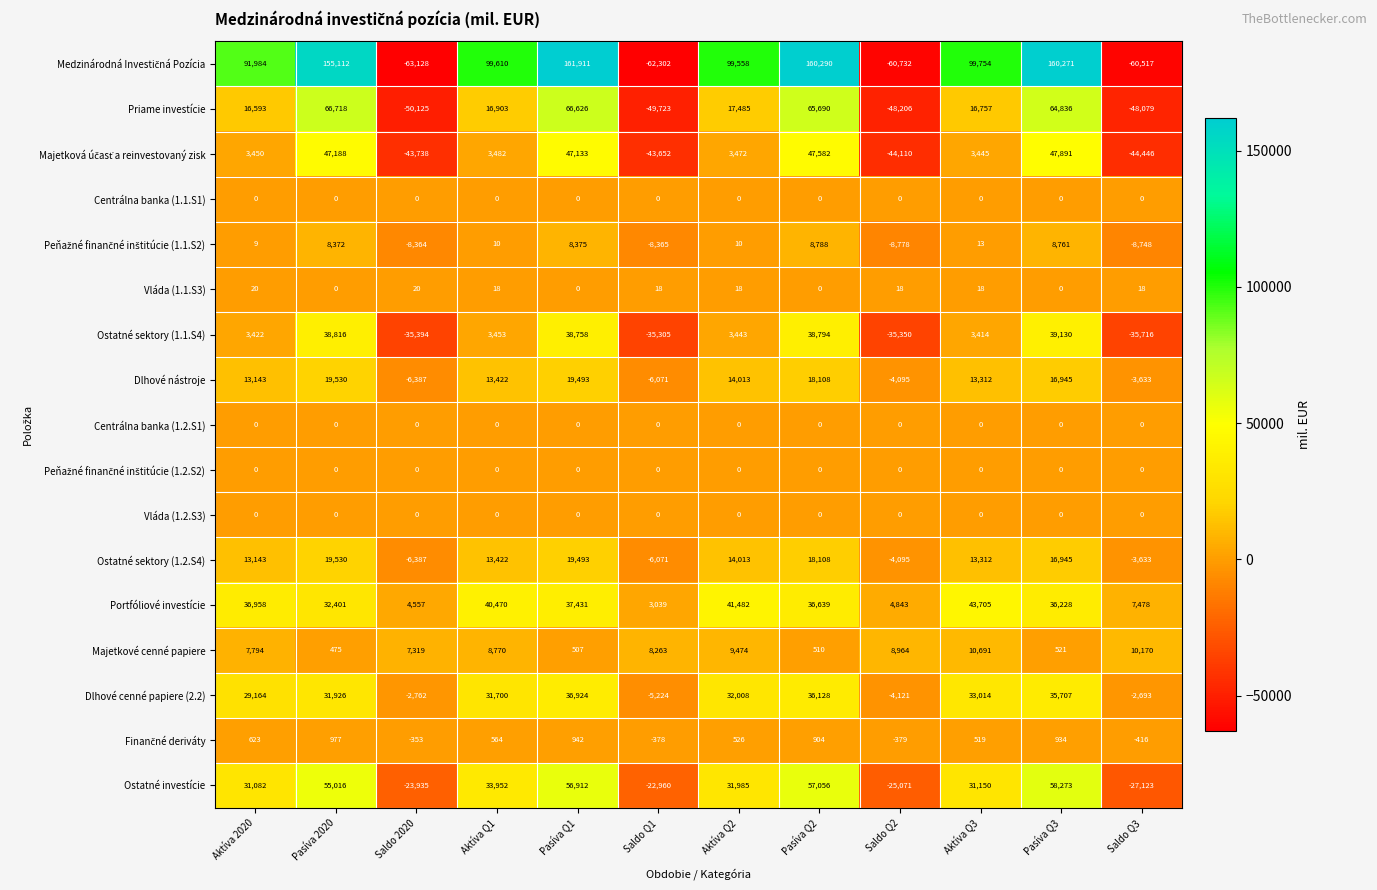

The Dlhové nástroje series shows -10580 at Saldo 2020. True or false?

False